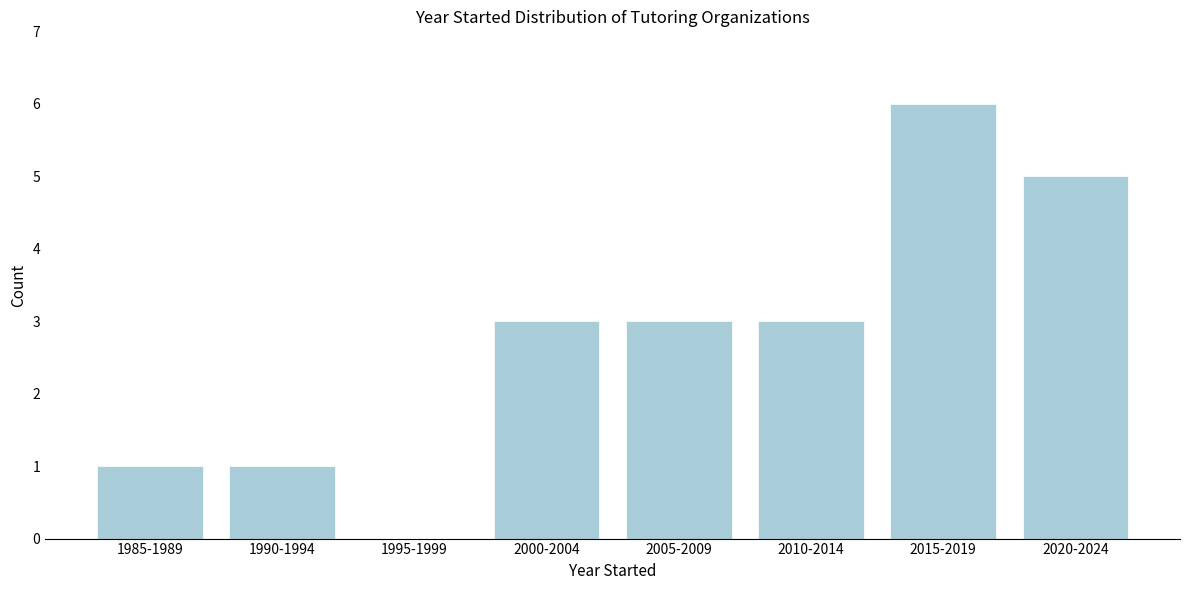

Reading left to right, transcribe all the data shown in this chart.

1985-1989=1	1990-1994=1	1995-1999=0	2000-2004=3	2005-2009=3	2010-2014=3	2015-2019=6	2020-2024=5